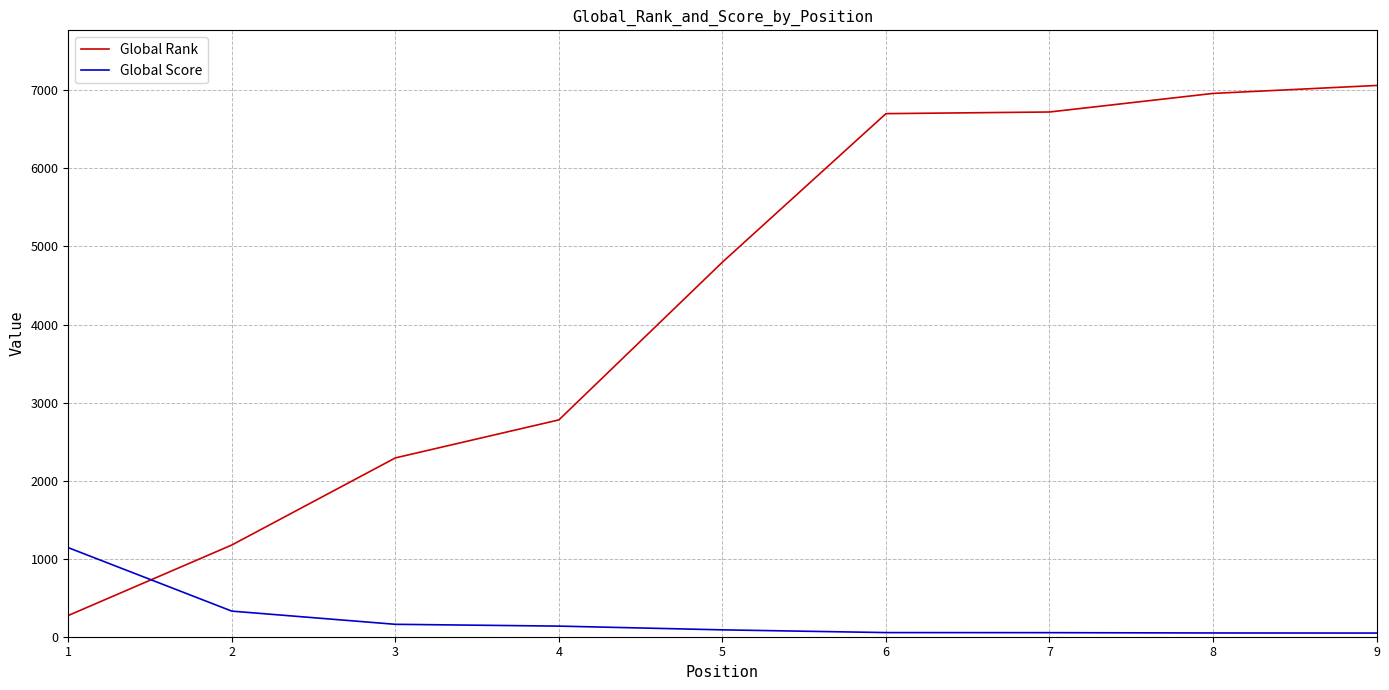

At how many categories does at least one series exceed 931?

9